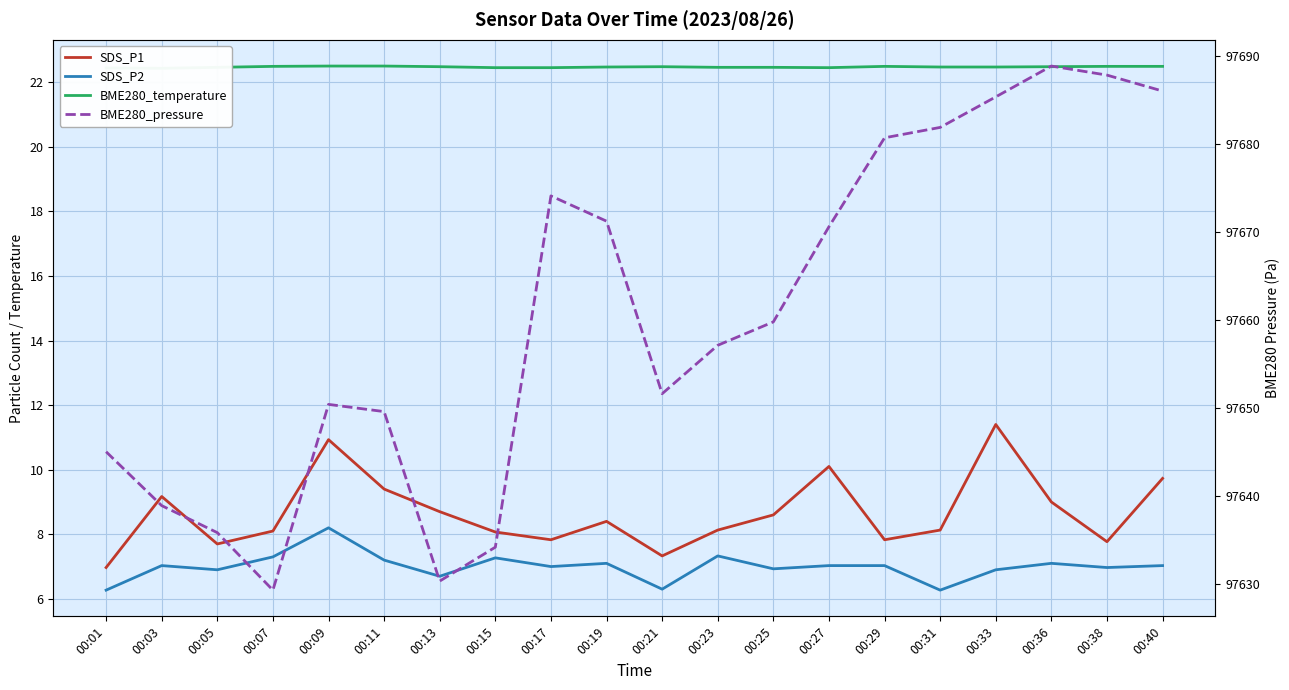

Which series has the largest total across all categories?

BME280_pressure